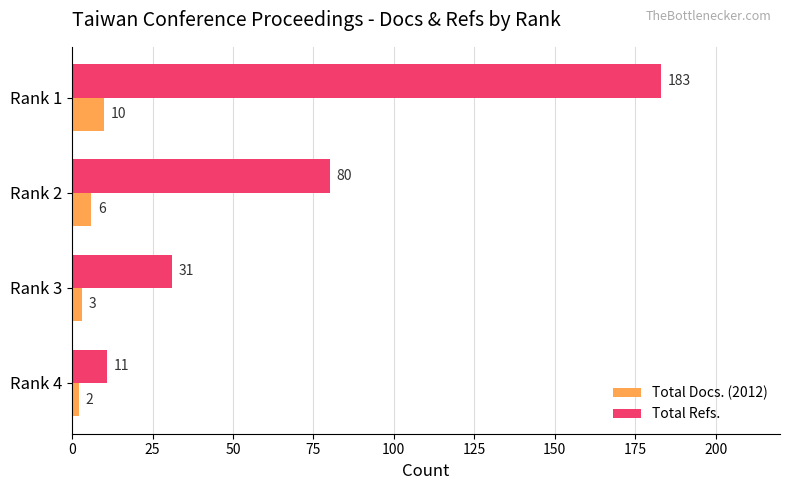

What is the lowest value of the Total Refs. series?

11